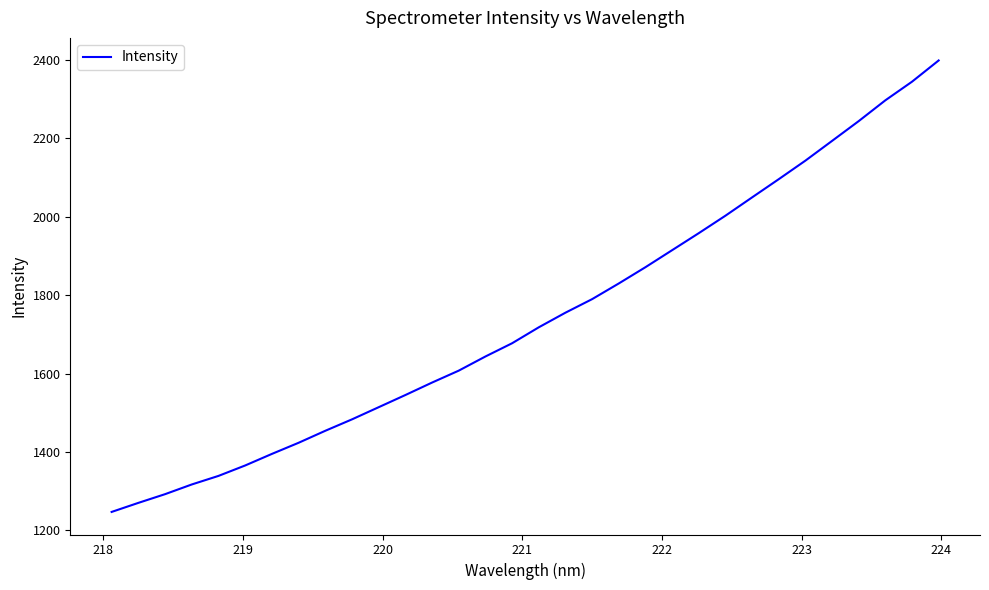

What is the minimum value shown in the chart?

1247.0